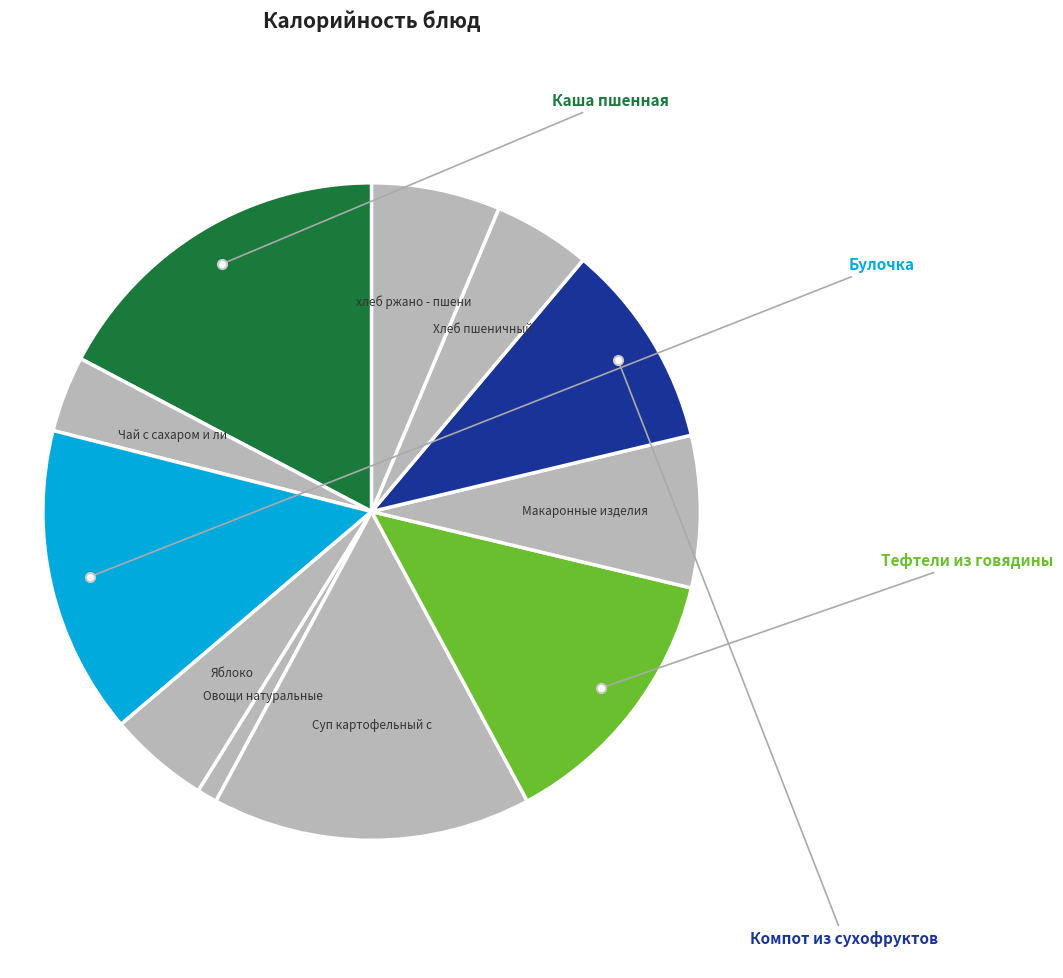

How many segments does this pie chart have?

11